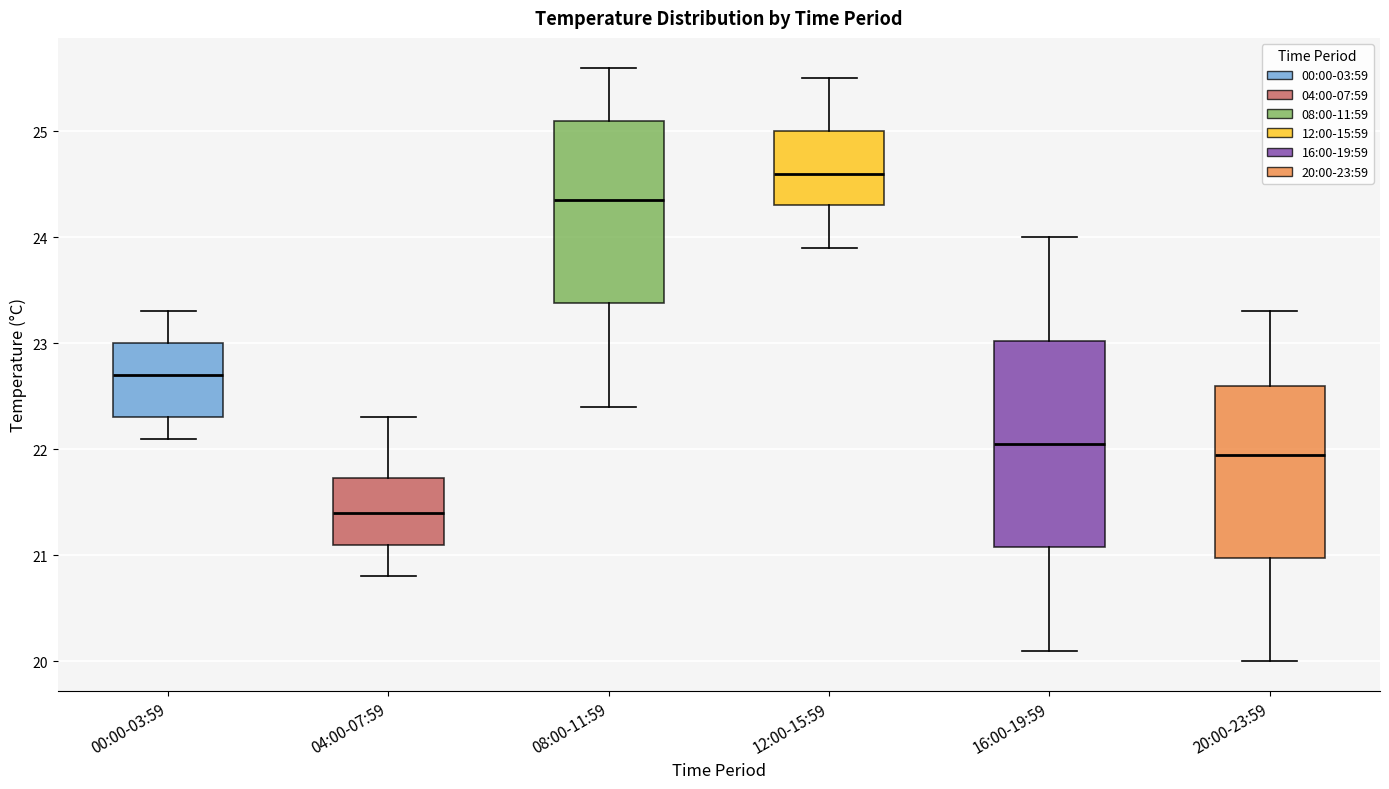

Reading left to right, transcribe this box plot: for each box, give where its median line is, the range the box spans, and where its two whiskers end, as read against the y-axis. The values are not printed on the chart, so give them approximately, as read against the axis.

00:00-03:59: median 22.7, box 22.3 to 23.0, whiskers 22.1 to 23.3
04:00-07:59: median 21.4, box 21.1 to 21.7, whiskers 20.8 to 22.3
08:00-11:59: median 24.4, box 23.4 to 25.1, whiskers 22.4 to 25.6
12:00-15:59: median 24.6, box 24.3 to 25.0, whiskers 23.9 to 25.5
16:00-19:59: median 22.1, box 21.1 to 23.0, whiskers 20.1 to 24.0
20:00-23:59: median 22.0, box 21.0 to 22.6, whiskers 20.0 to 23.3